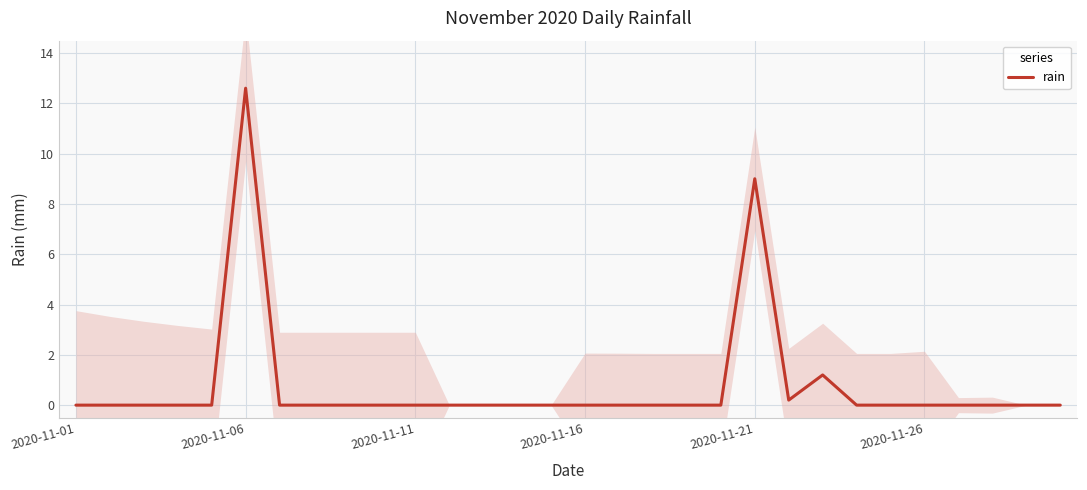

Where is the first local minimum?

21